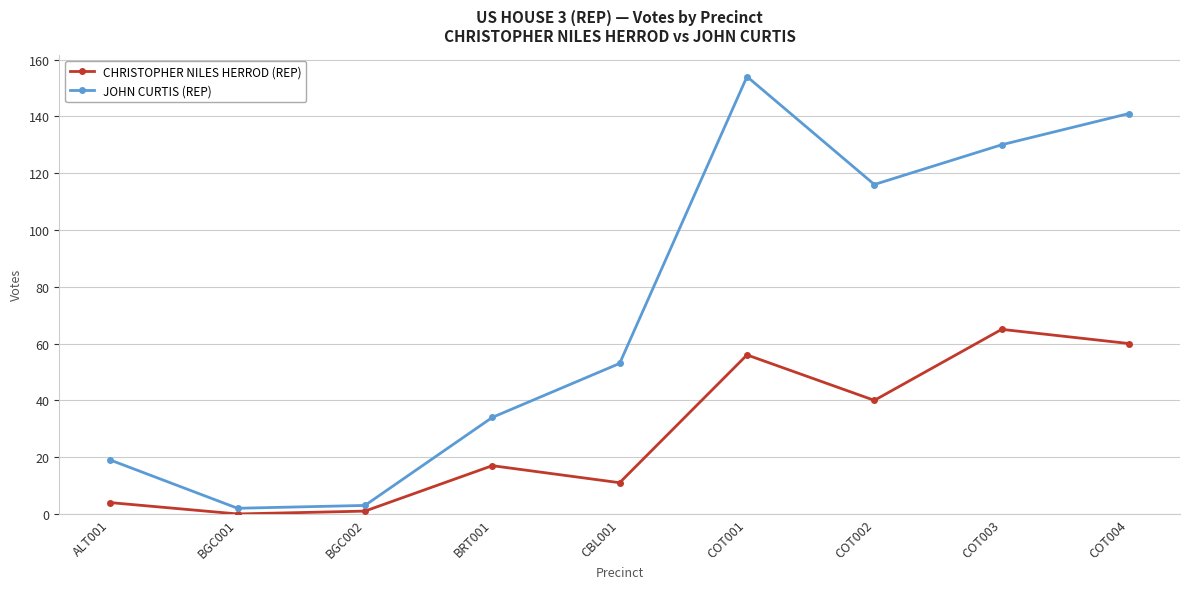

What is the maximum value shown in the chart?

154